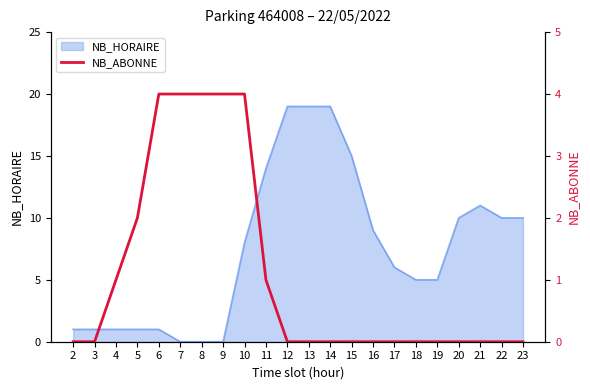

What is the maximum value for NB_HORAIRE?

19